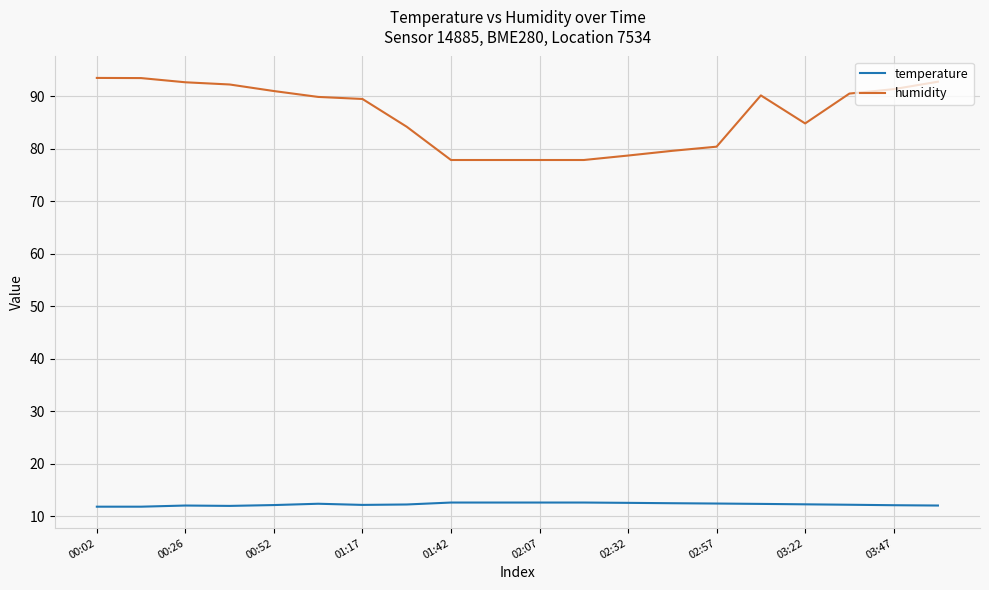

What is the sum of all humidity values?

1726.5